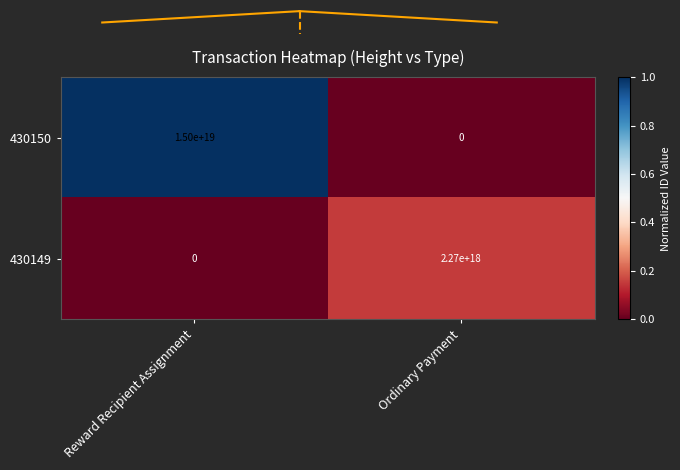

At Ordinary Payment, list the series in order from smallest to largest.

430150, 430149